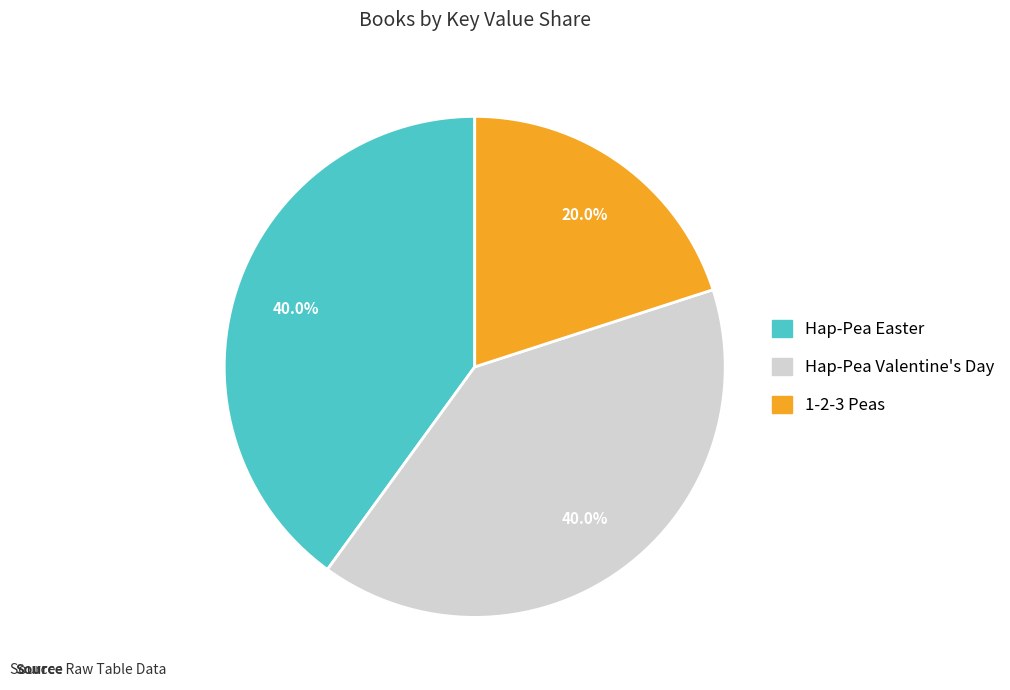

To the nearest percent, what is the average slice percentage?

33%